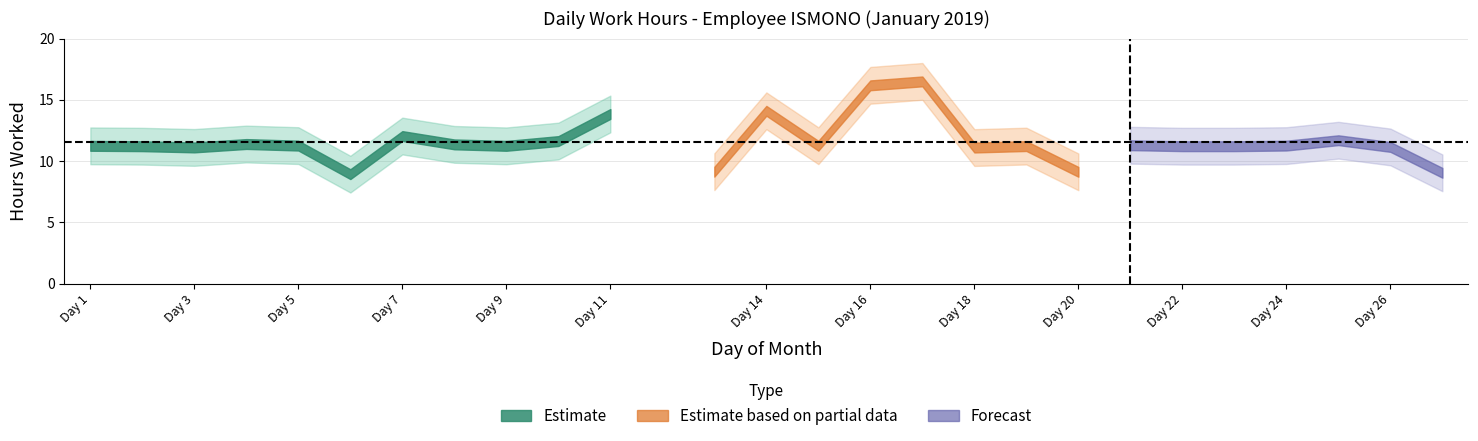

What is the minimum value shown in the chart?

8.9